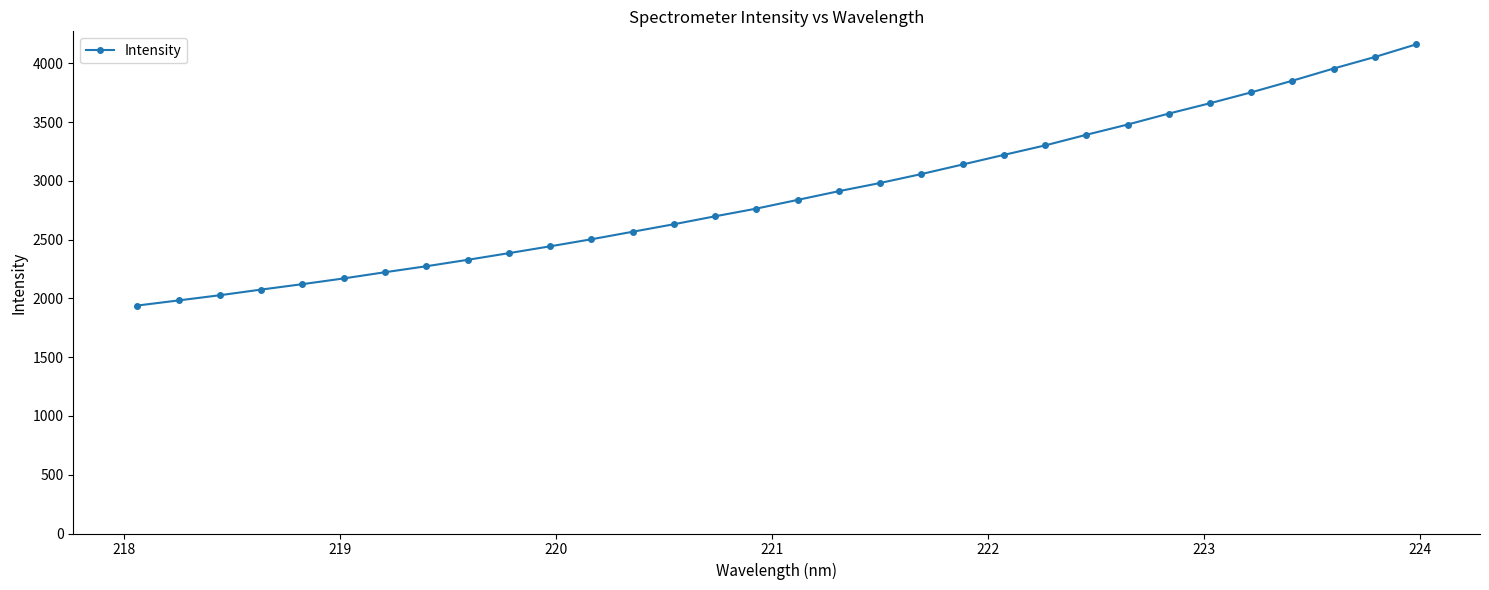

What is the maximum value shown in the chart?

4160.6